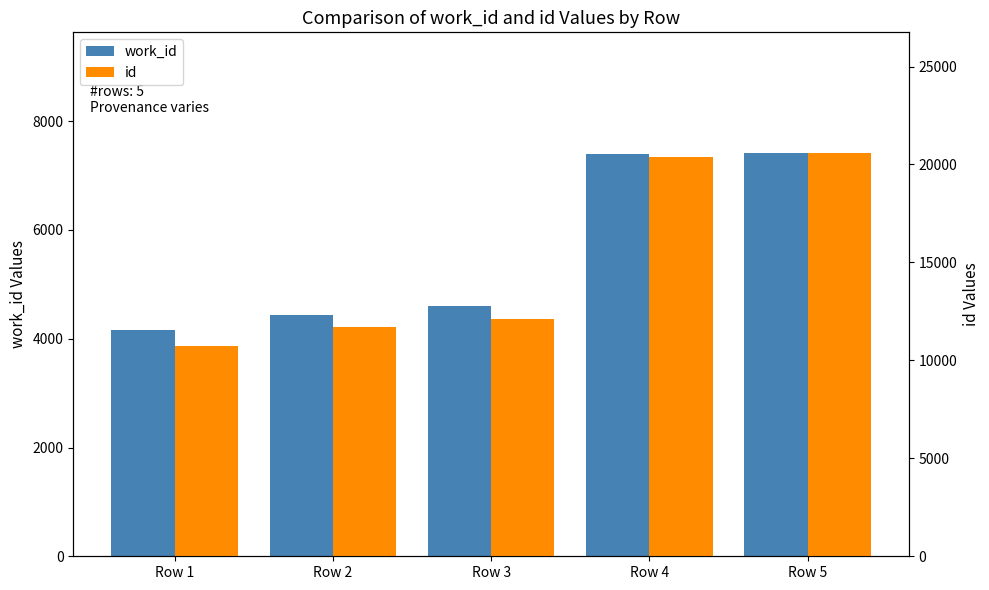

Which series has the largest total across all categories?

id